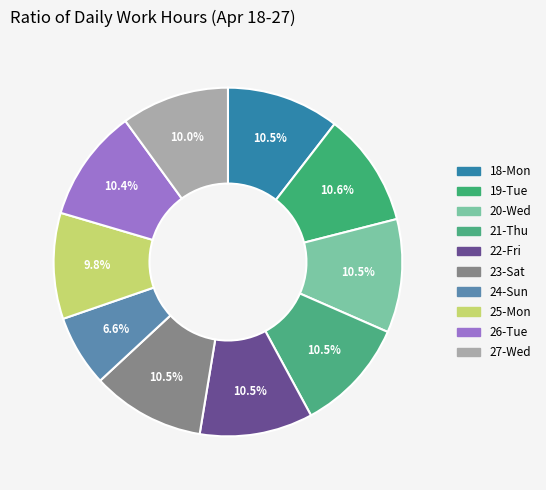

To the nearest percent, what portion does 18-Mon represent?

10%